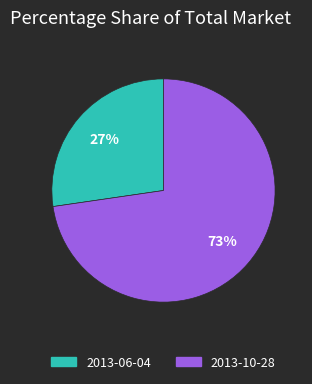

To the nearest percent, what is the average slice percentage?

50%